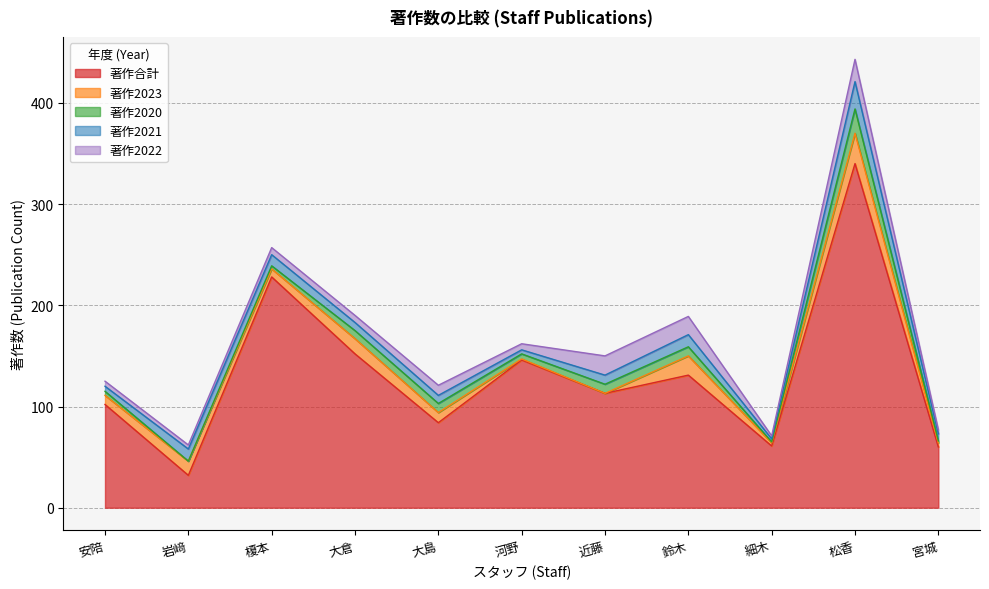

What is the label of the 4th point from the left?

大倉